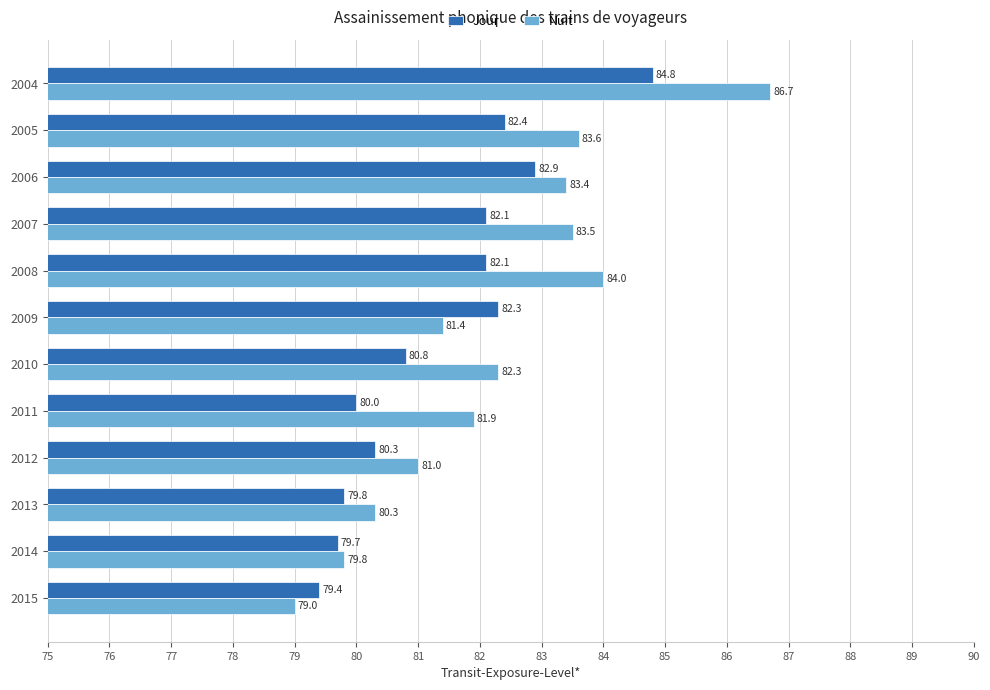

What is the total value across all series at 2005?

166.0